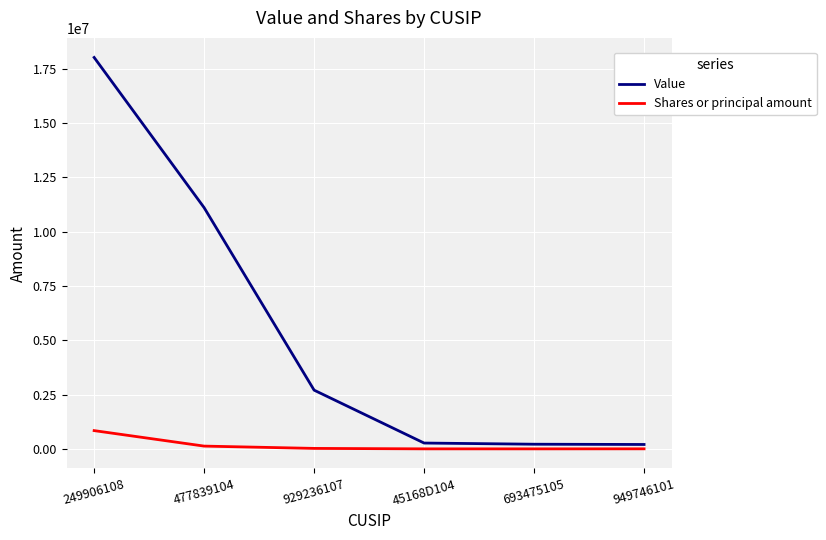

What is the approximate value of Shares or principal amount at 929236107?

23150